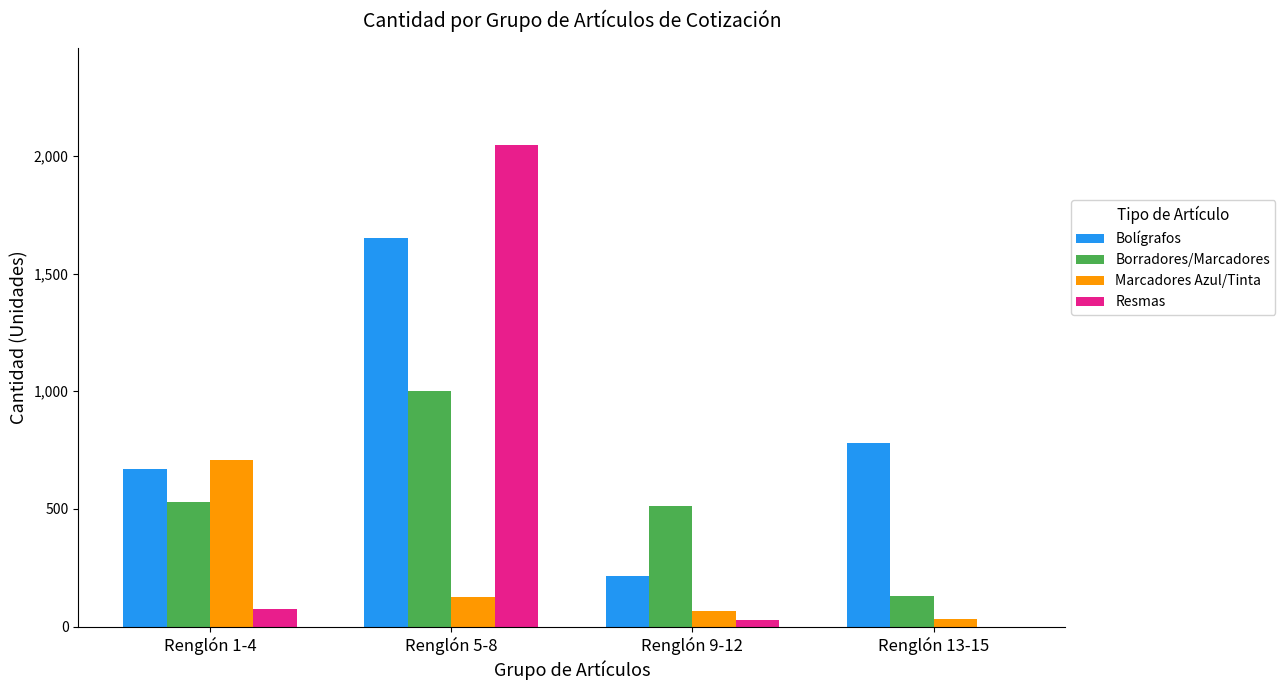

Which series changed the most between Renglón 5-8 and Renglón 13-15?

Resmas